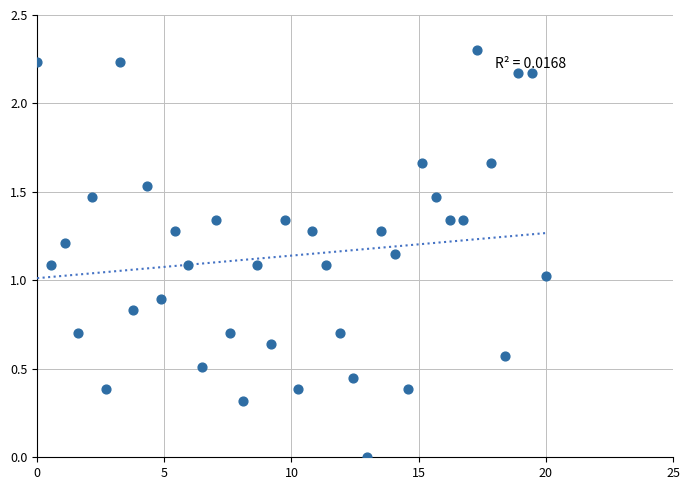

What is the range of X values (max minus min)?

20.0